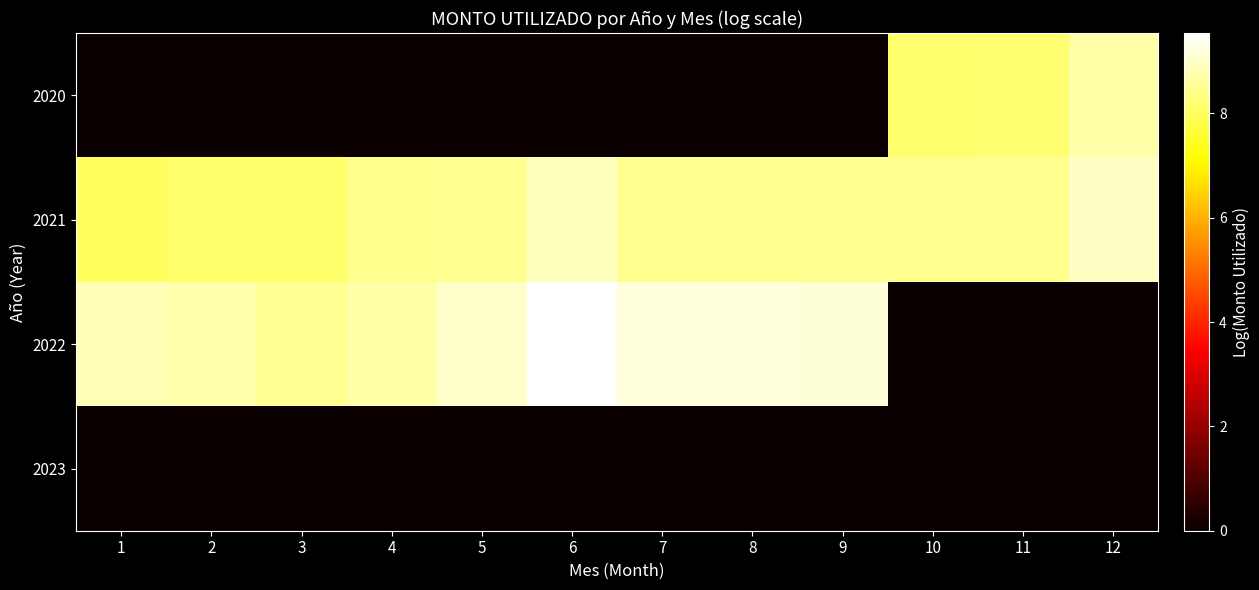

List the series in order of their peak value, highest first.

2022, 2021, 2020, 2023